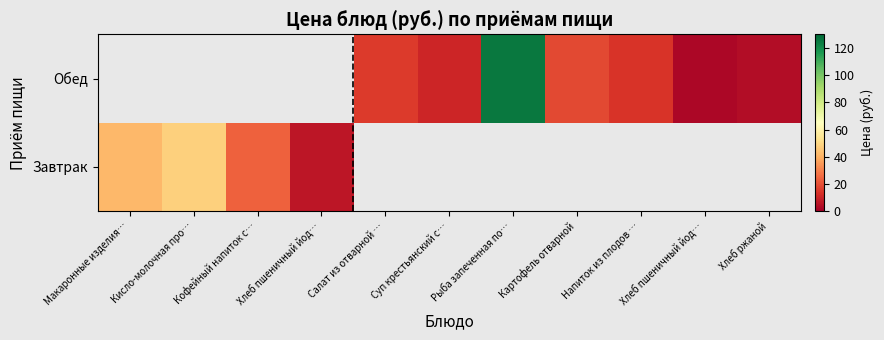

Is the value of Обед at Хлеб пшеничный йод… greater than the value of Завтрак at Суп крестьянский с…?

No